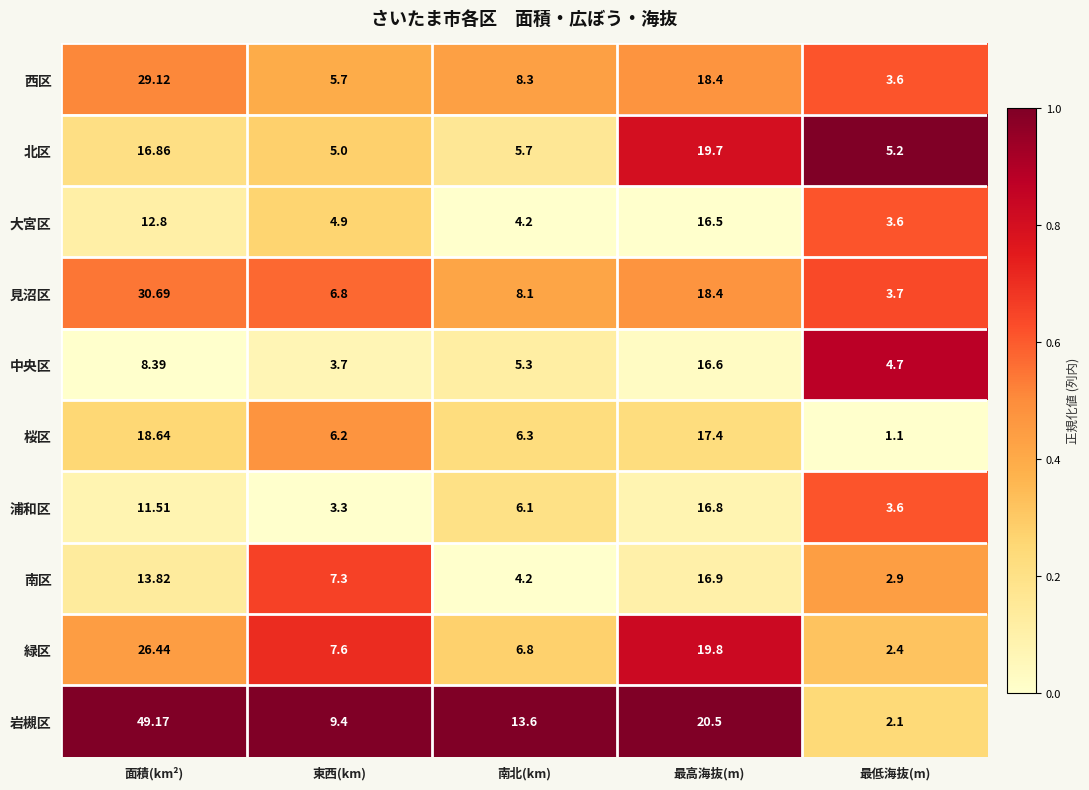

Which series changed the most between 東西(km) and 最低海抜(m)?

岩槻区